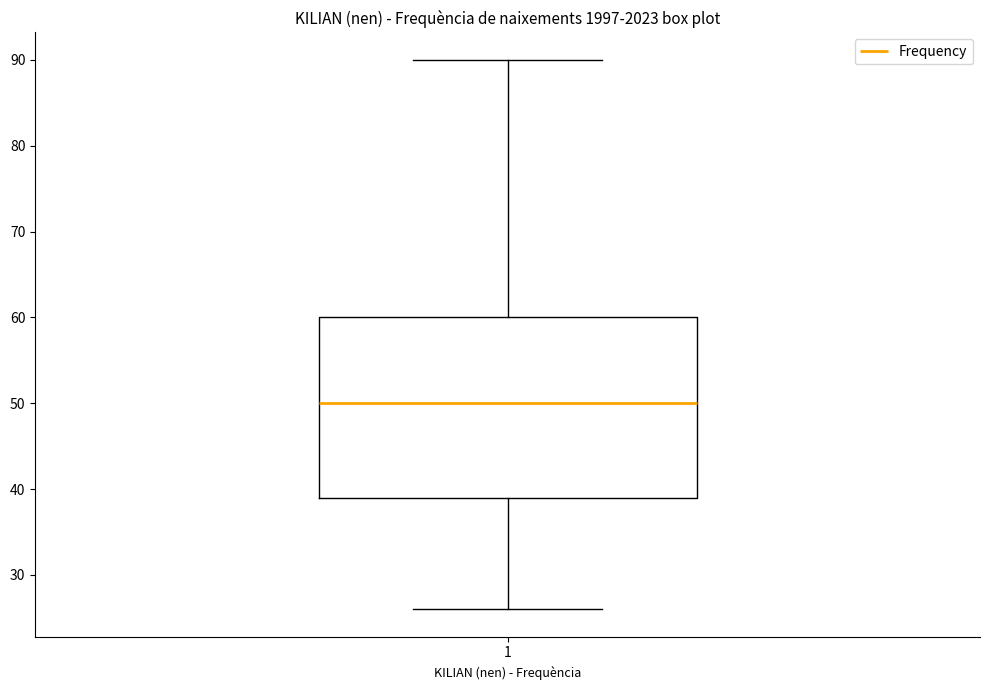

Where is the lower edge of the box at x = 1 on the y-axis? The values are not printed on the chart, so give them approximately, as read against the axis.

39